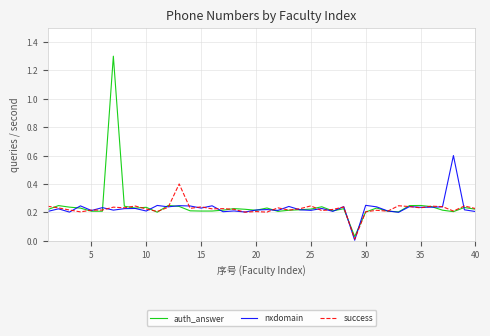

Rank the series by their maximum value, from highest to lowest.

auth_answer, nxdomain, success